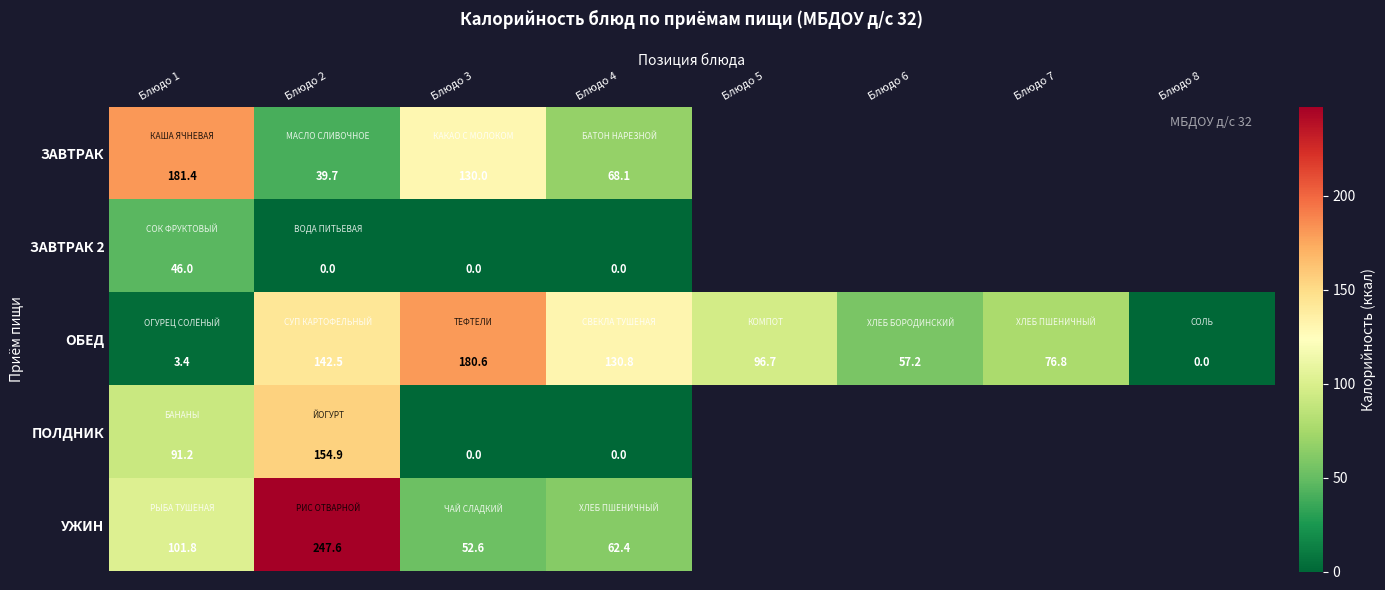

Count the number of data series in this chart.

5